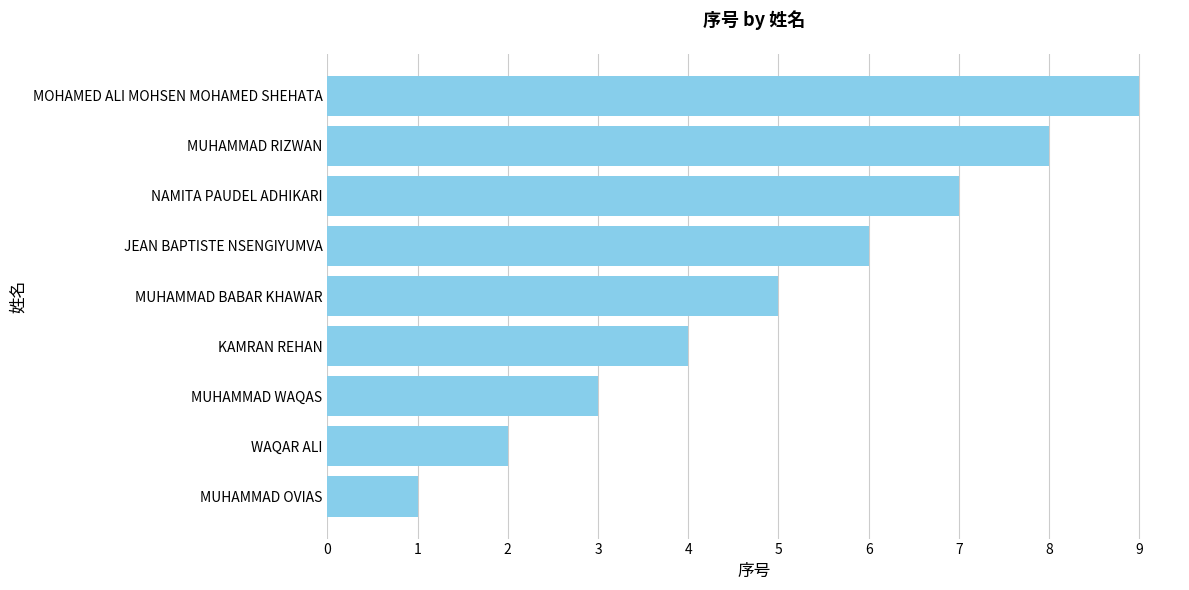

What is the average value?

5